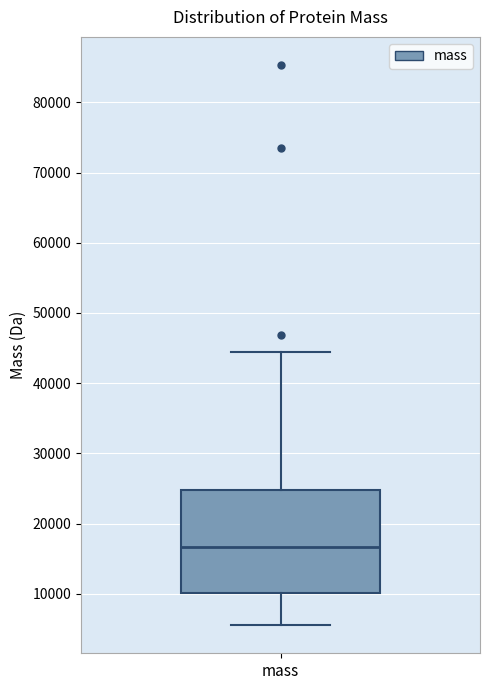

Where does the lower whisker of the box for mass end on the y-axis? The values are not printed on the chart, so give them approximately, as read against the axis.

6000